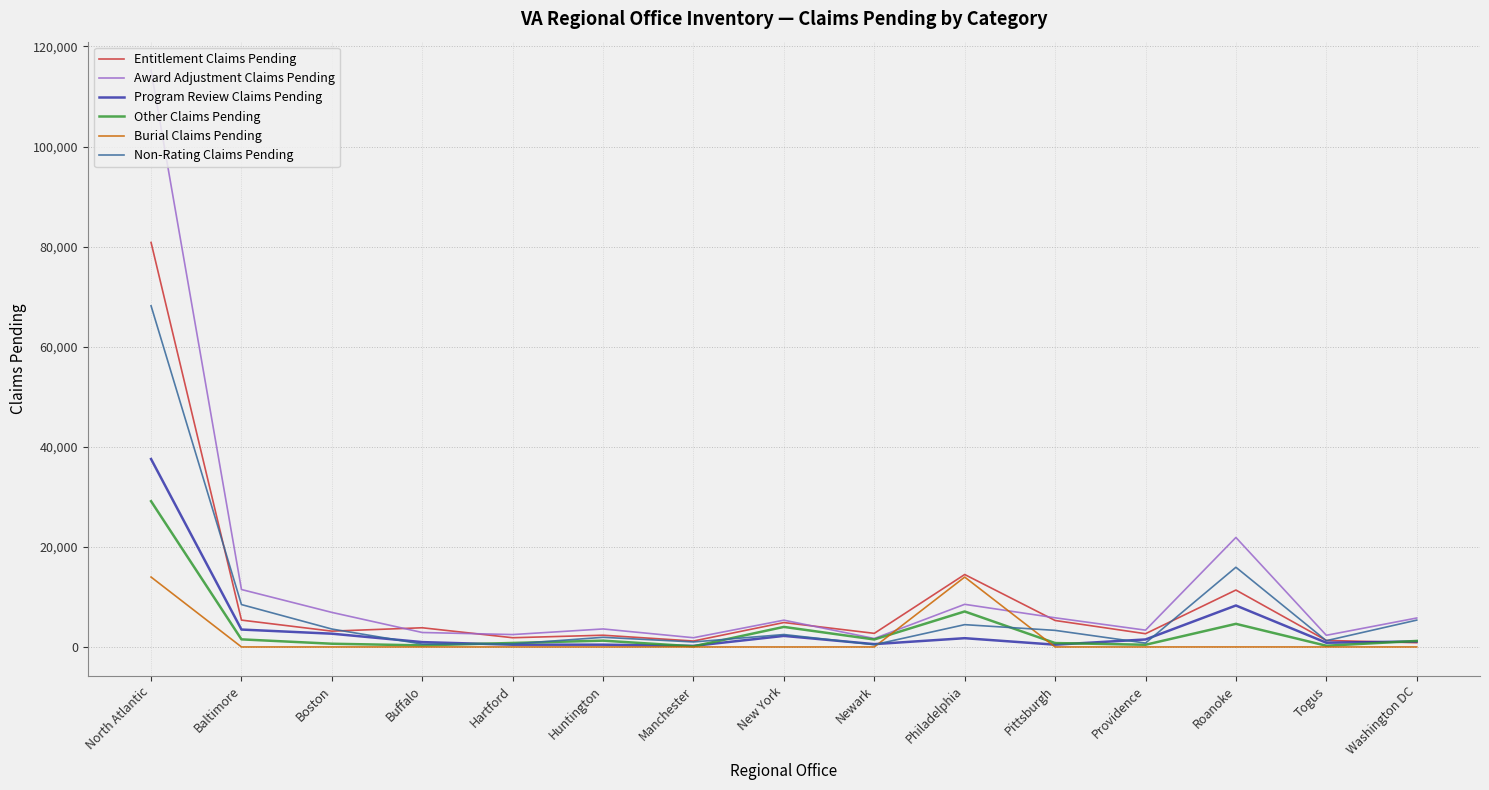

Is the value of Entitlement Claims Pending at Togus greater than the value of Burial Claims Pending at North Atlantic?

No